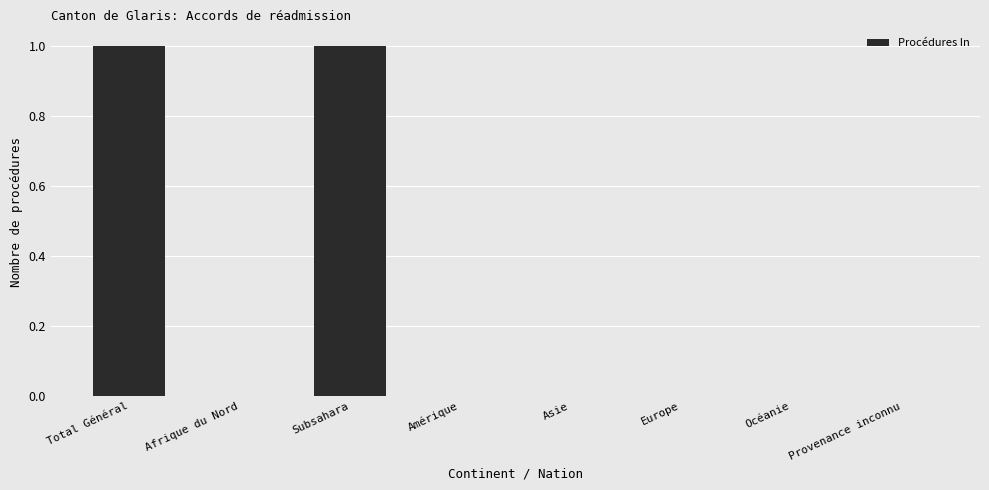

Is it true that the value at Afrique du Nord is 0?

True